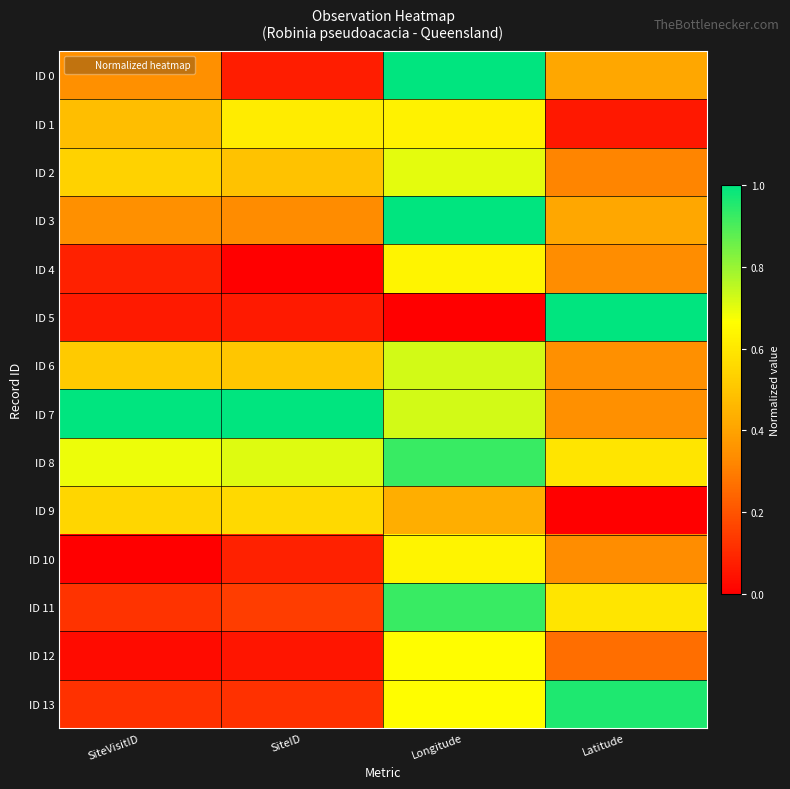

At which category is the sum across all series the highest?

Longitude